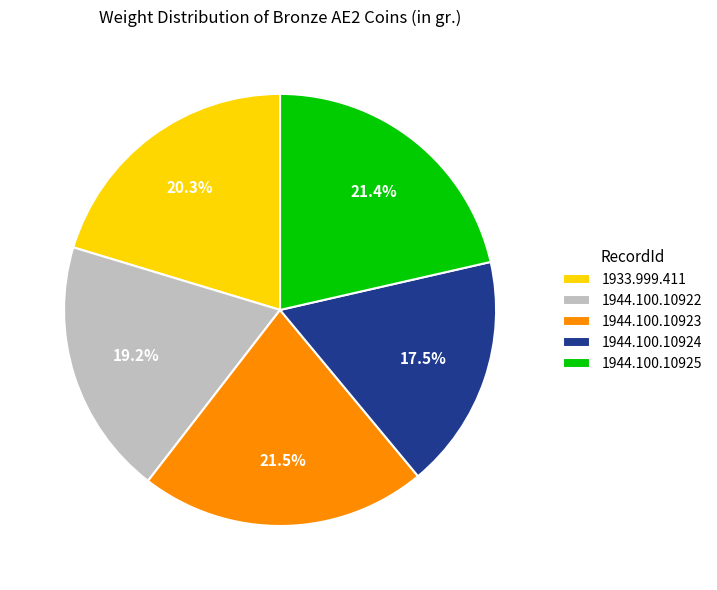

Does 1944.100.10924 represent more than half of the total?

No